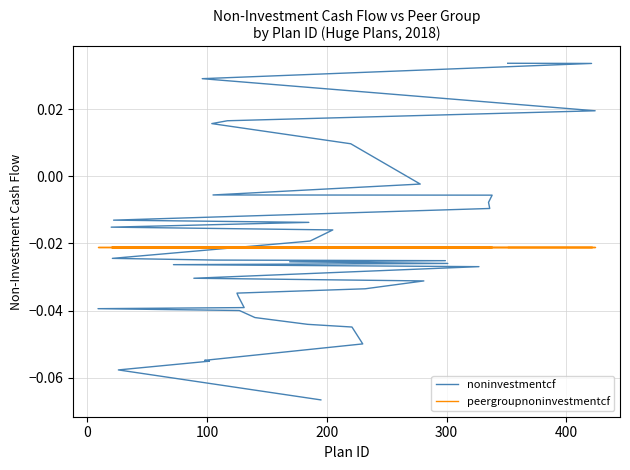

How many categories are shown in the chart?

40